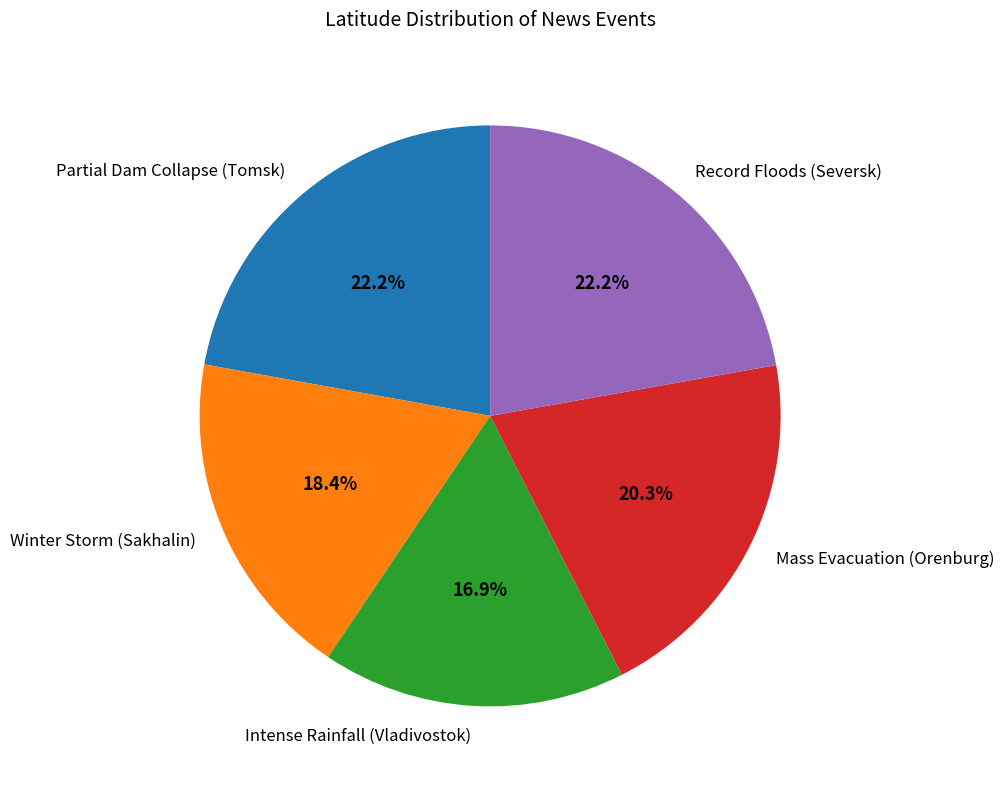

What is the ratio of the value at Winter Storm (Sakhalin) to the value at Partial Dam Collapse (Tomsk)?

0.8